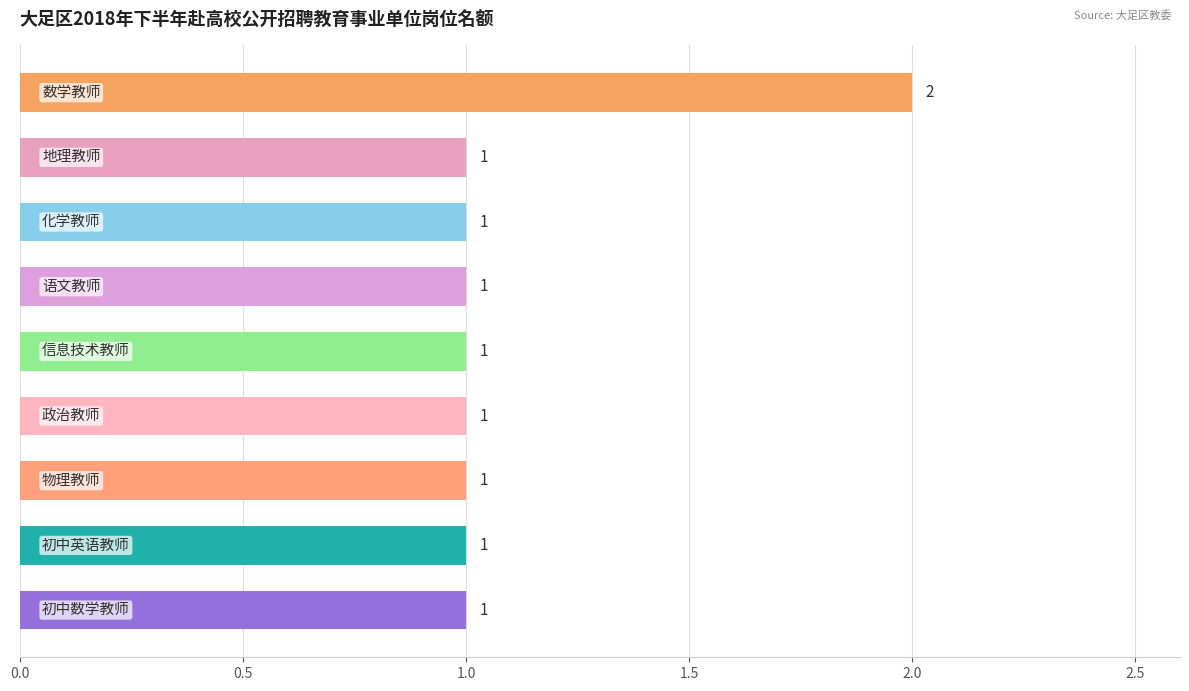

What is the minimum value shown in the chart?

1